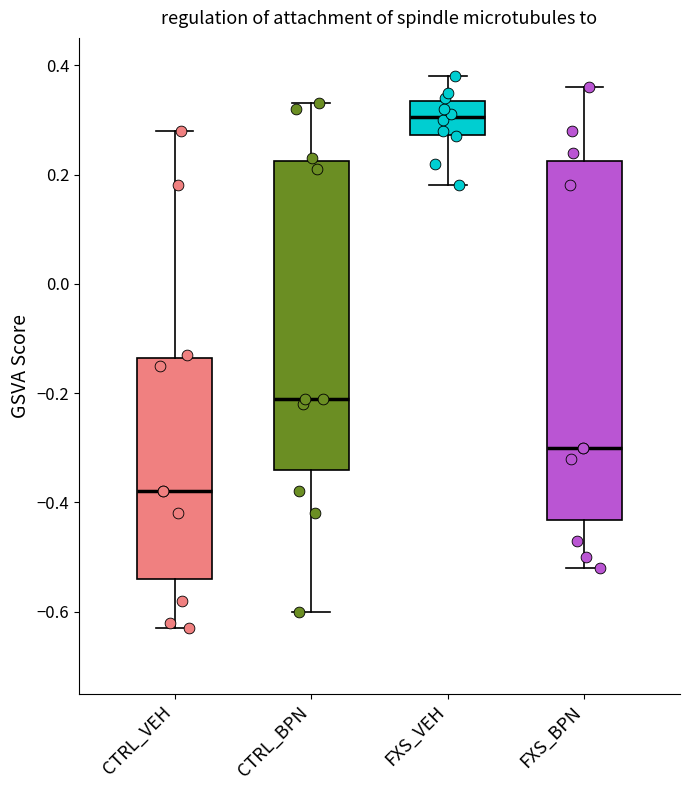

Where is the lower edge of the box for CTRL_VEH on the y-axis? The values are not printed on the chart, so give them approximately, as read against the axis.

-0.54